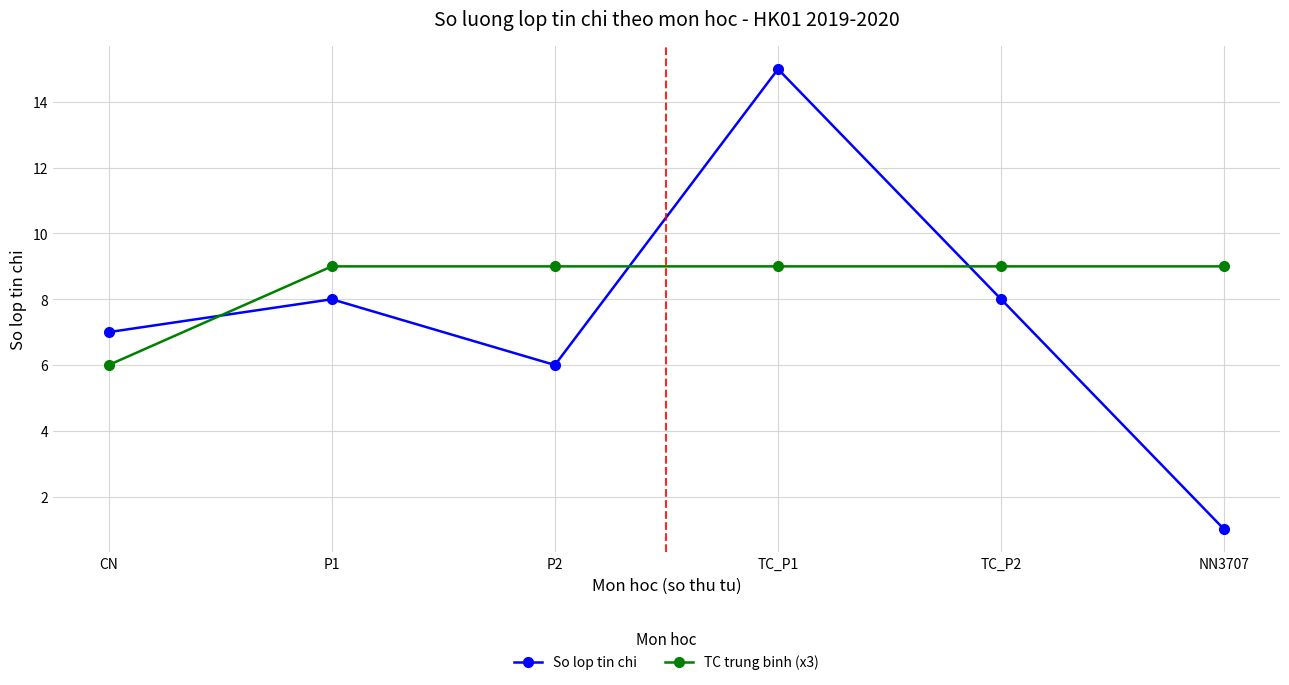

Rank the series at NN3707 from highest to lowest value.

TC trung binh (x3), So lop tin chi